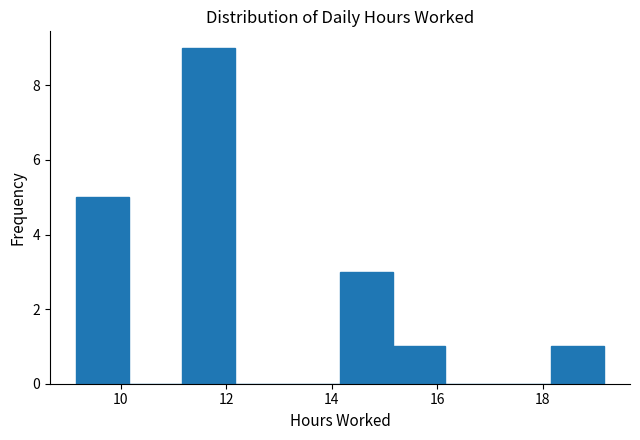

Reading left to right, list every bar in this chart as the range it spans on the x-axis followed by its height. Neither the bar edges nor the heights are printed on the chart, so give them approximately, as read against the axes.

9.2 to 10.2: 5
10.2 to 11.2: 0
11.2 to 12.2: 9
12.2 to 13.2: 0
13.2 to 14.2: 0
14.2 to 15.2: 3
15.2 to 16.2: 1
16.2 to 17.2: 0
17.2 to 18.2: 0
18.2 to 19.2: 1